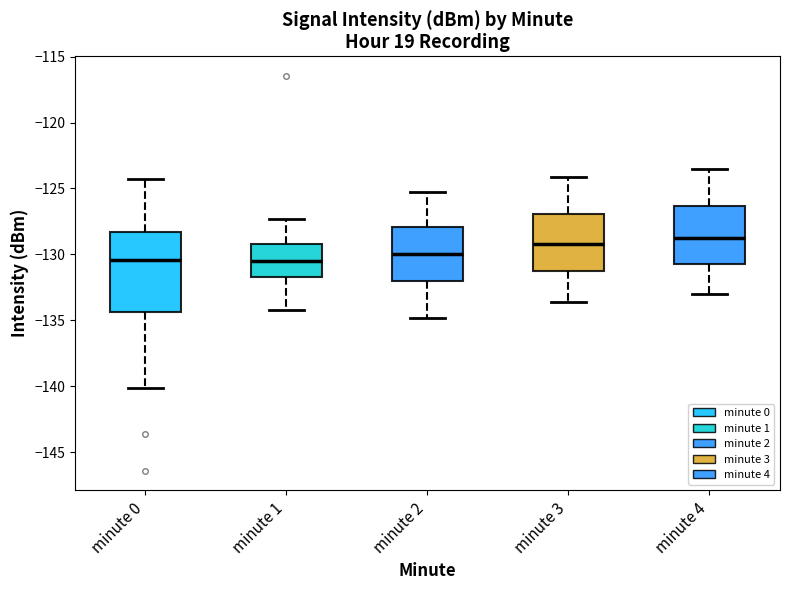

Where is the lower edge of the box for minute 1 on the y-axis? The values are not printed on the chart, so give them approximately, as read against the axis.

-132.0